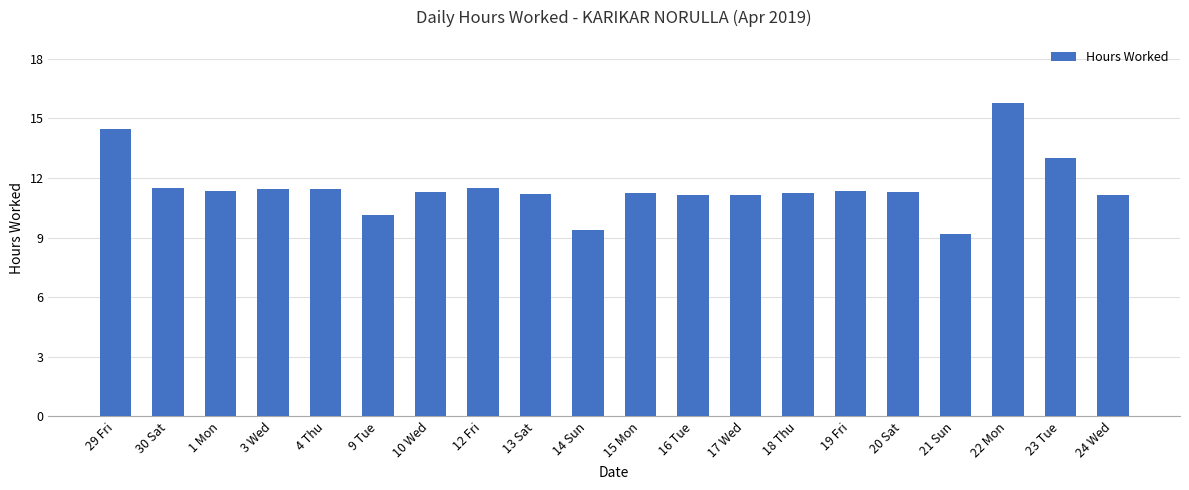

Is it true that the value at 10 Wed is 11.3?

True